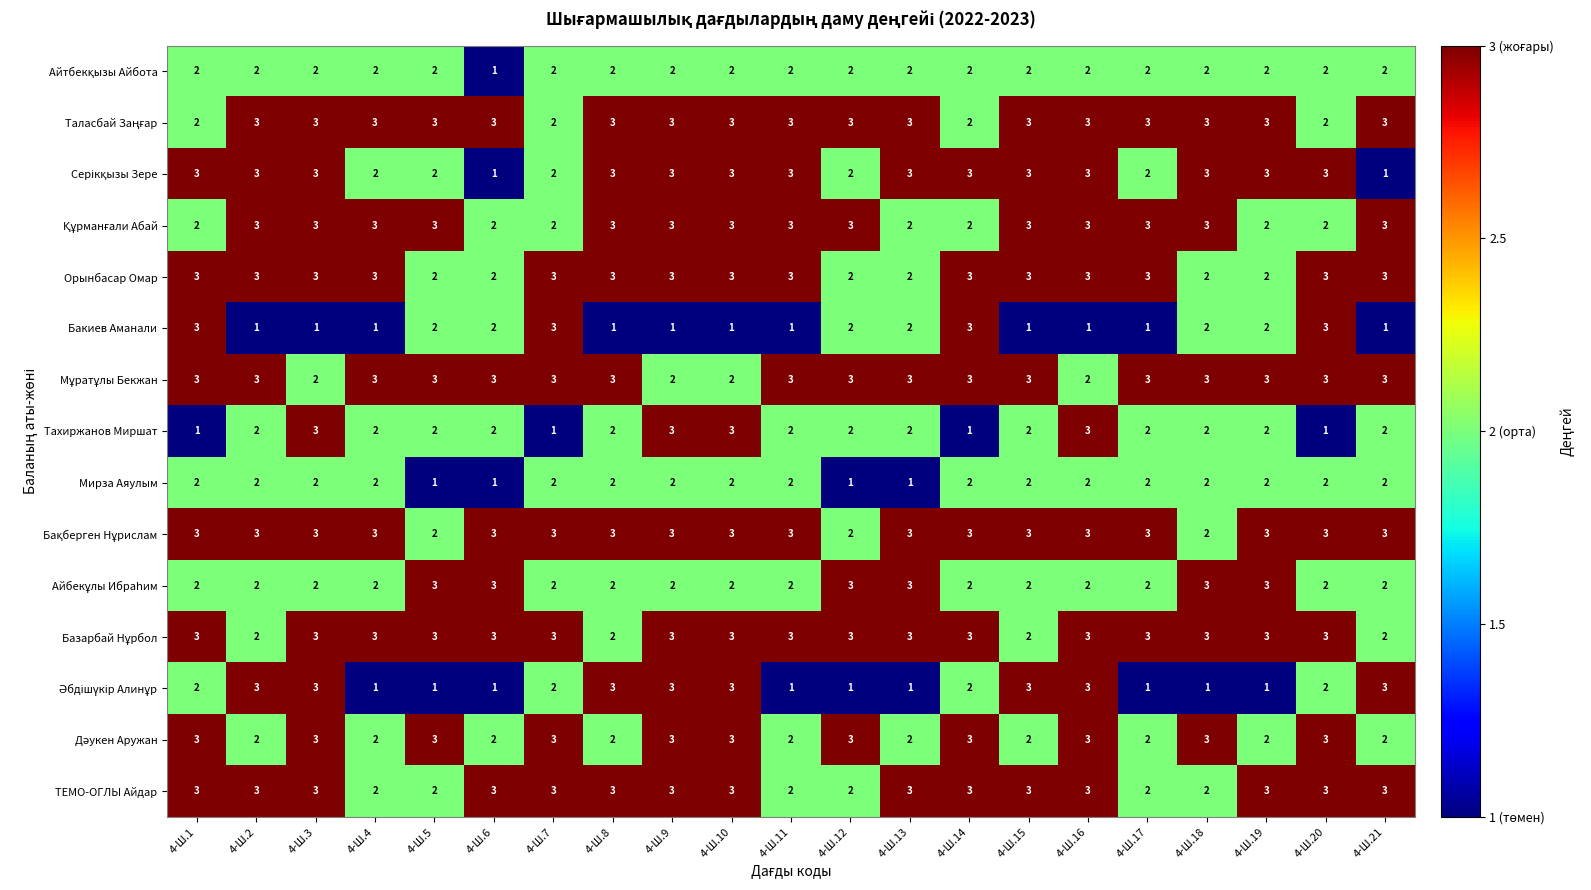

How many Орынбасар Омар values are between 2 and 3?

21